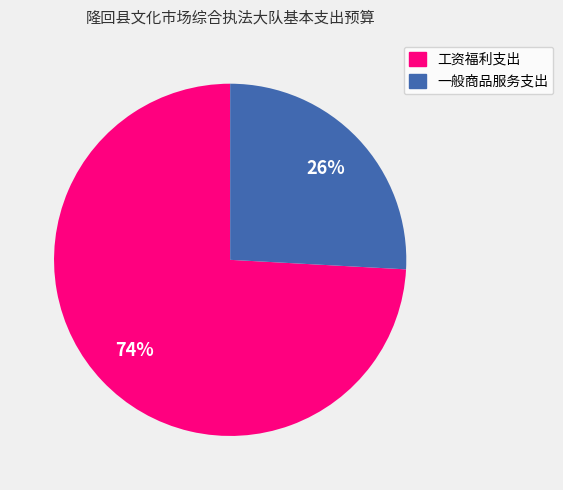

To the nearest percent, what is the average slice percentage?

50%